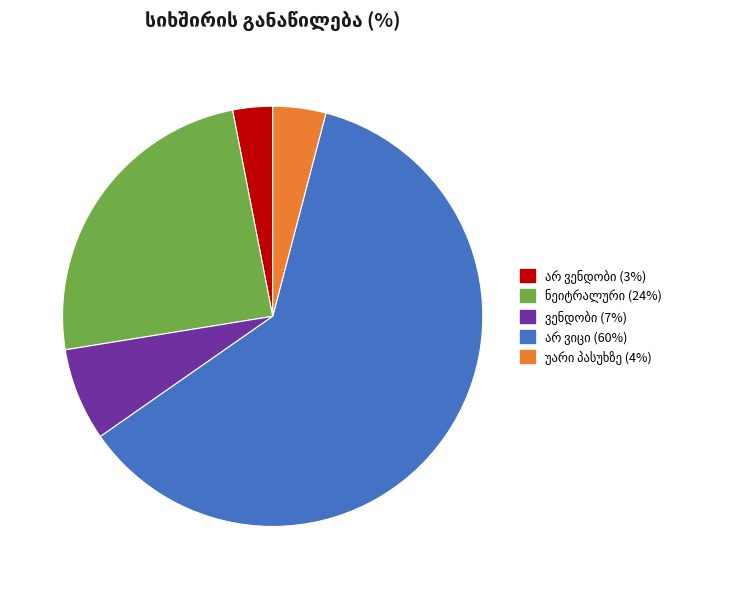

Is there any slice that represents more than half of the pie?

Yes